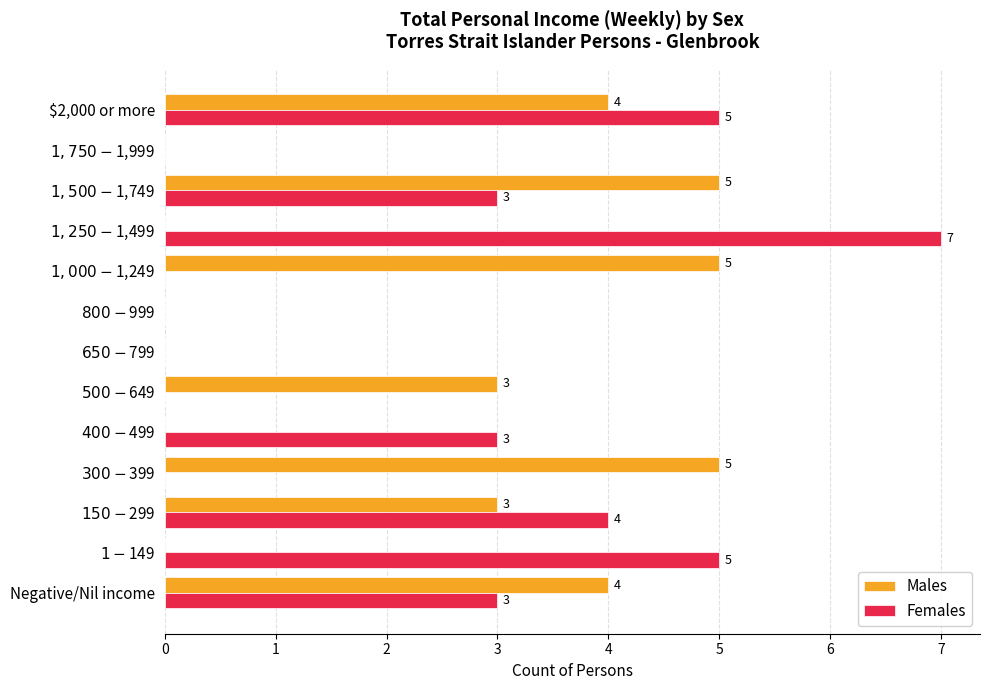

At which category is the sum across all series the highest?

$2,000 or more